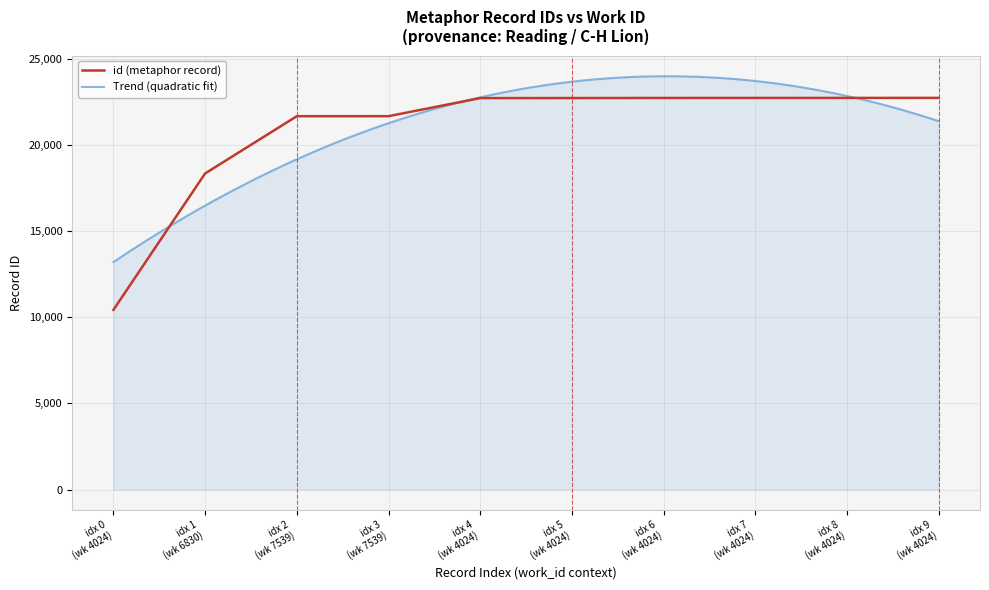

Approximately how many times larger is the value at idx 8 (wk 4024) compared to idx 2 (wk 7539)?

1.0